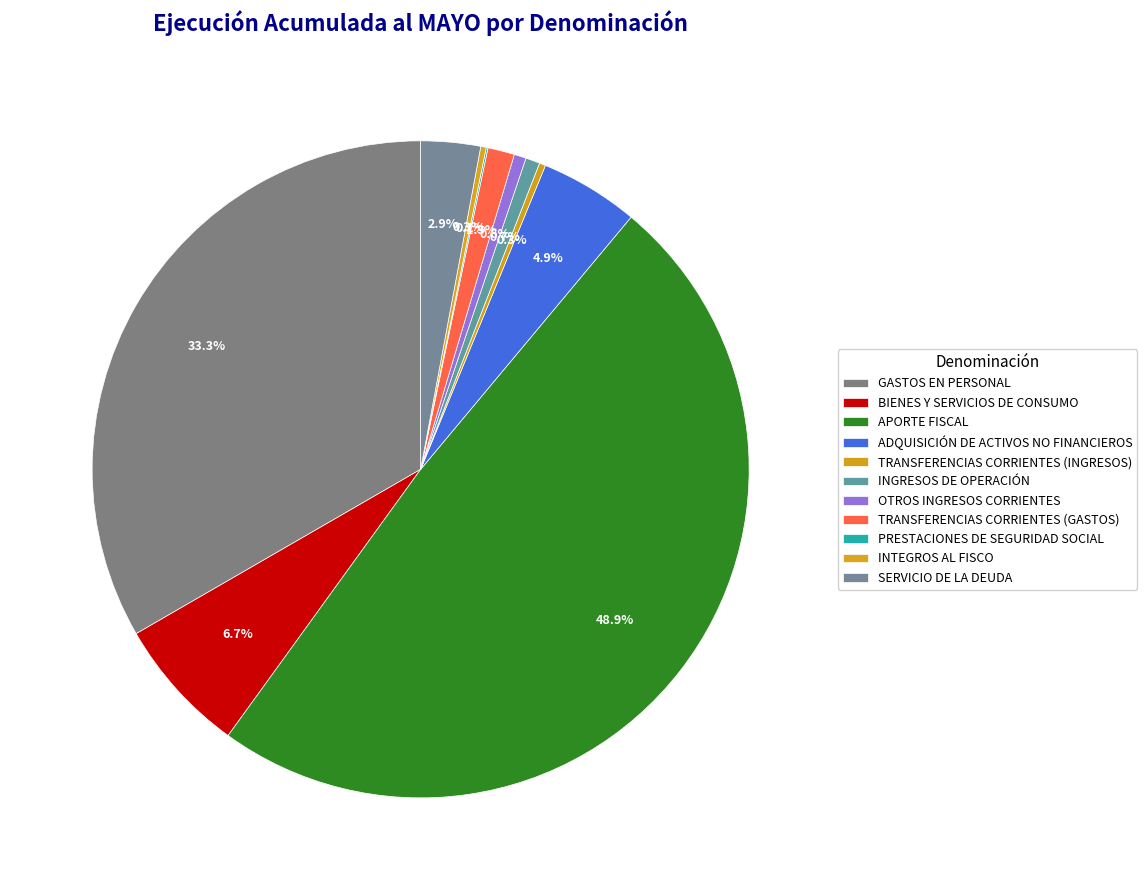

What portion of the pie excludes TRANSFERENCIAS CORRIENTES (INGRESOS)?

99.7%